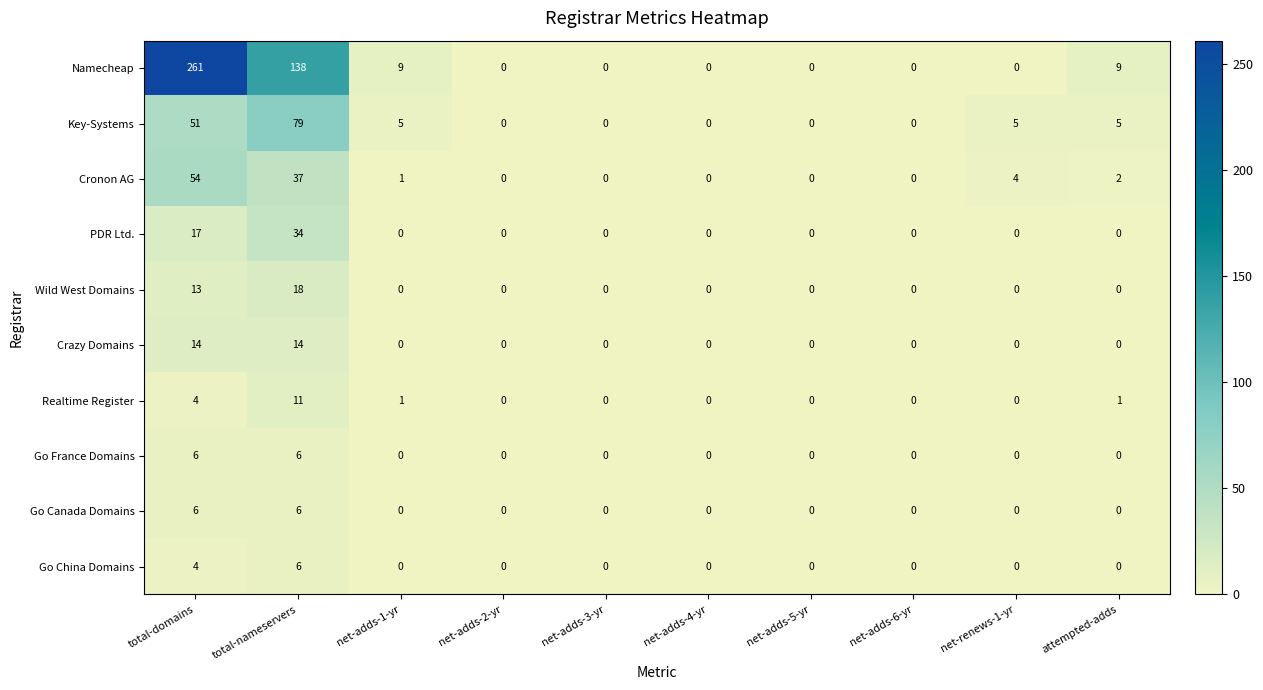

Count the number of data series in this chart.

10